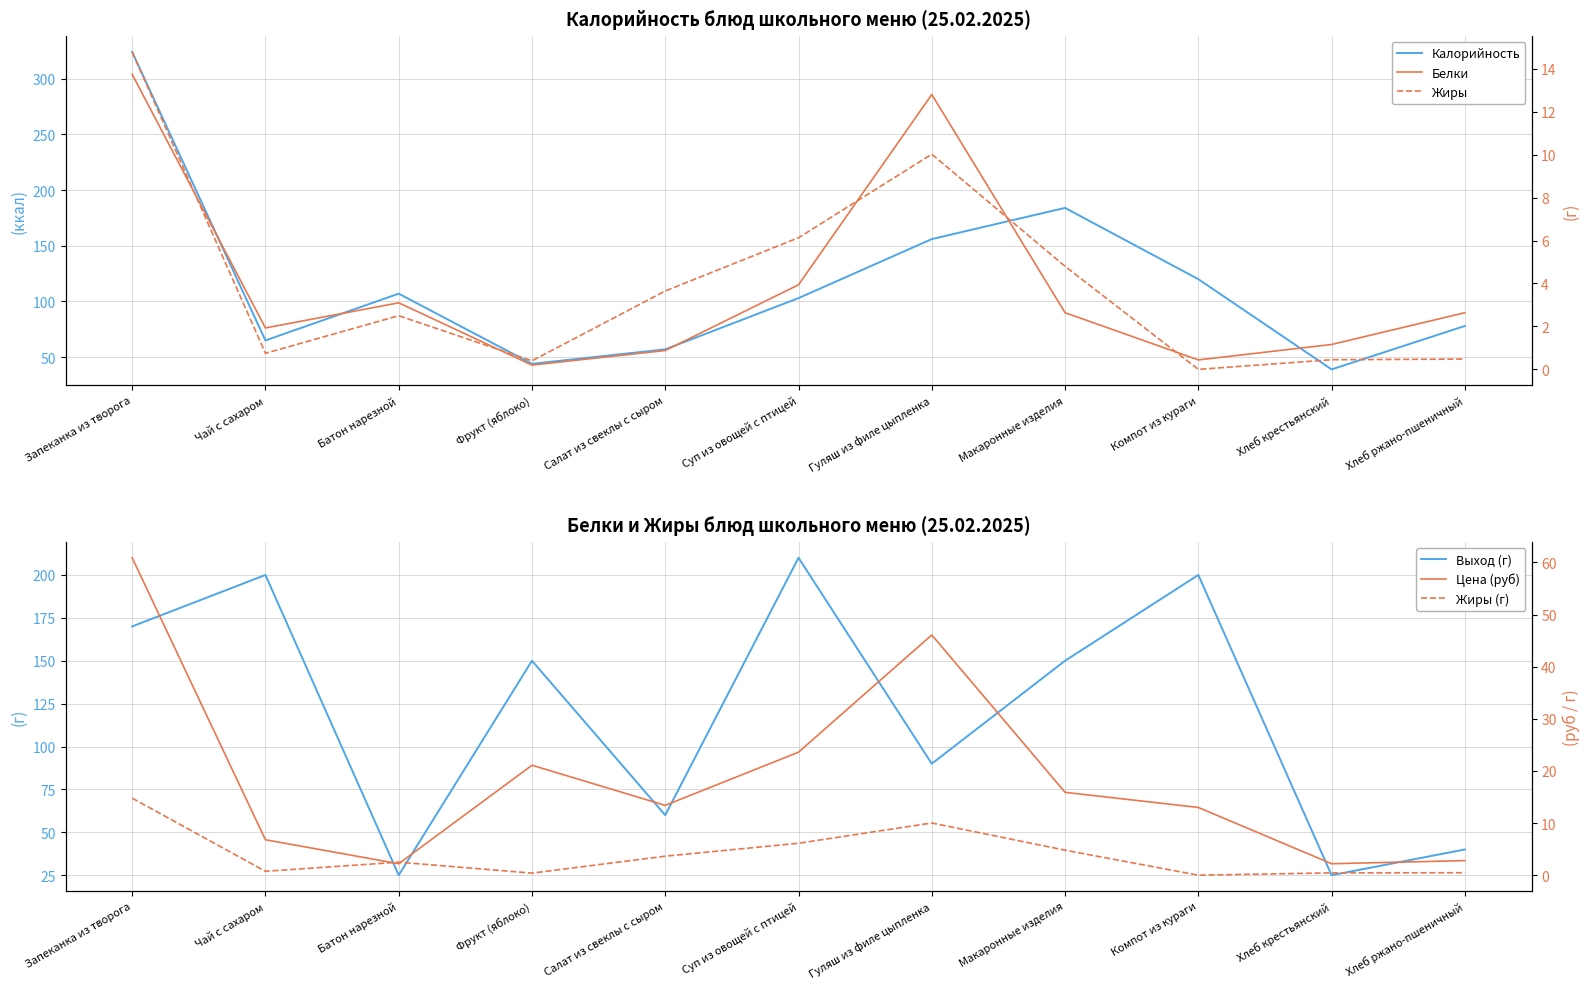

At how many categories does at least one series exceed 302?

1